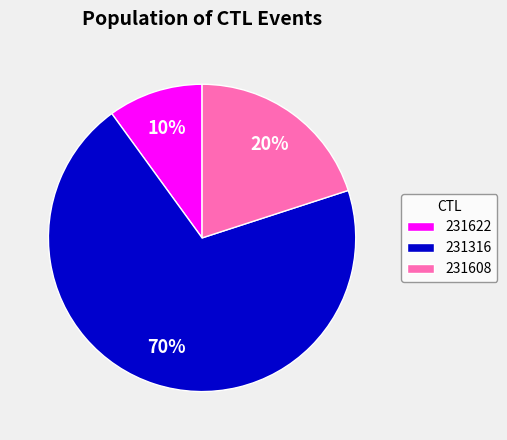

Is the sum of 231316 and 231608 greater than half?

Yes